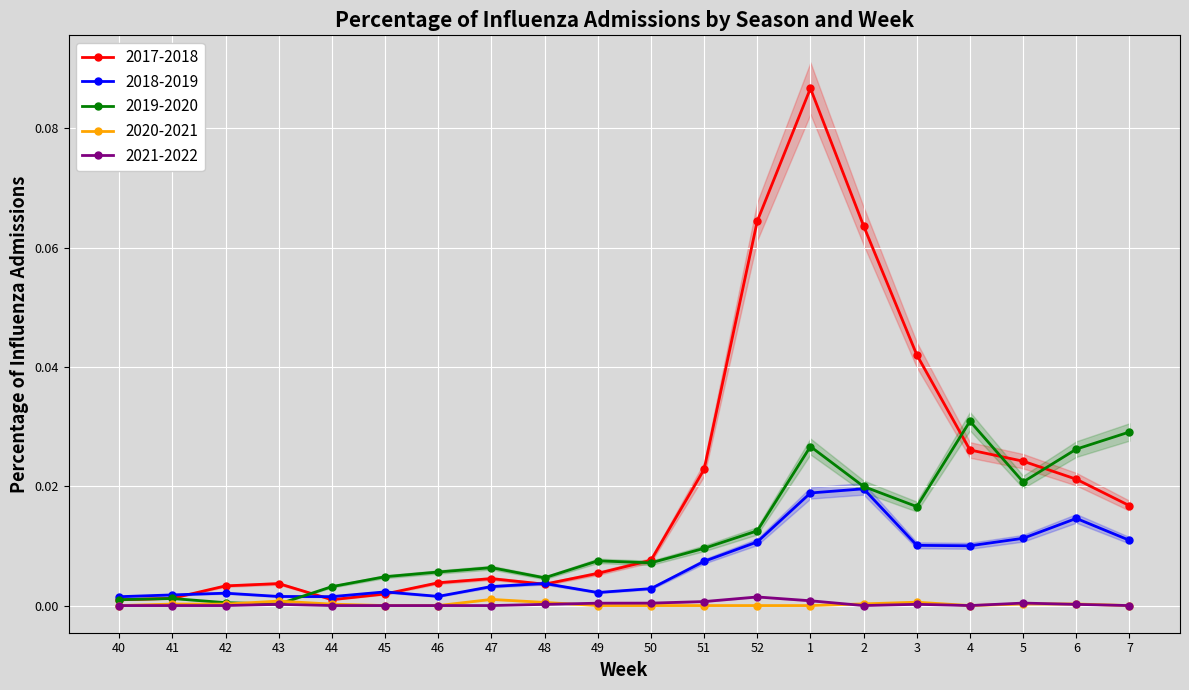

True or false: 2018-2019 and 2020-2021 cross at least once.

False